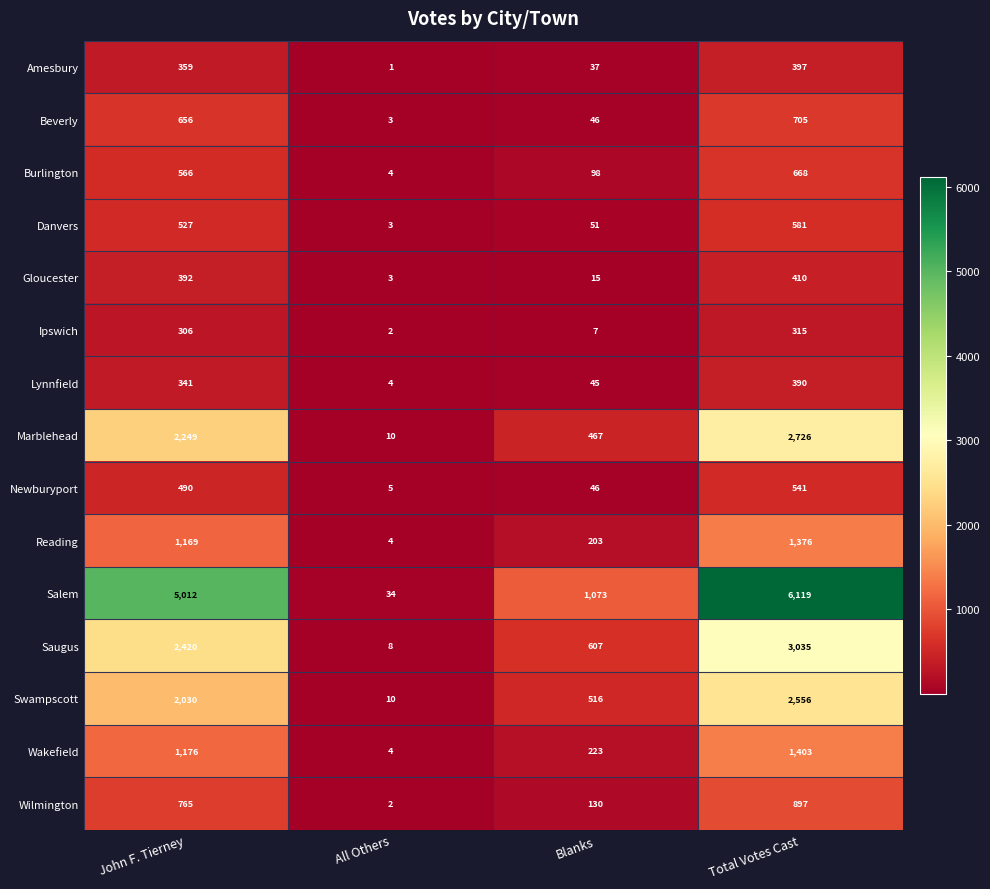

What is the lowest value of the Reading series?

4